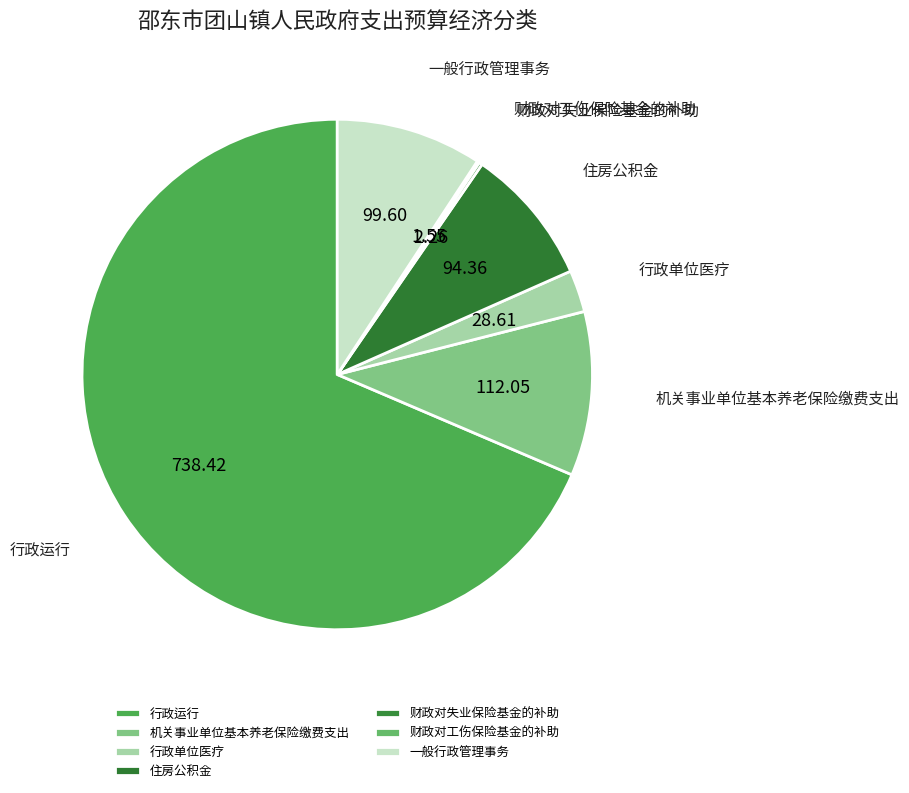

Does 行政运行 represent more than half of the total?

Yes